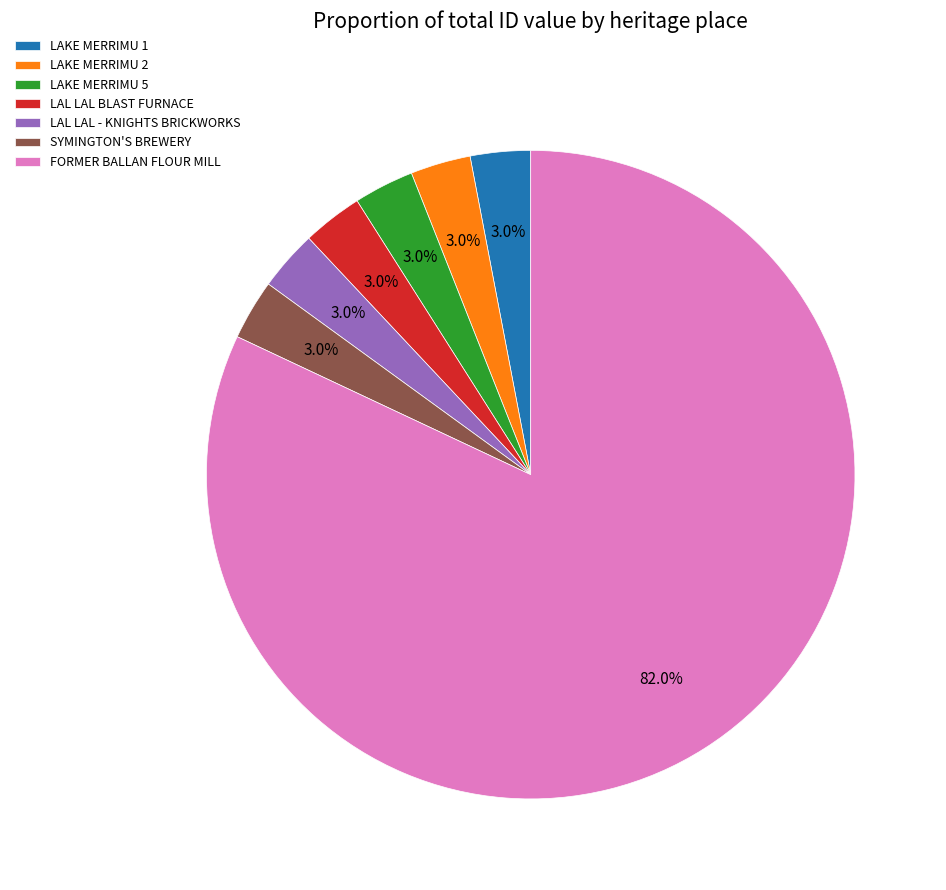

To the nearest percent, what portion does LAKE MERRIMU 2 represent?

3%